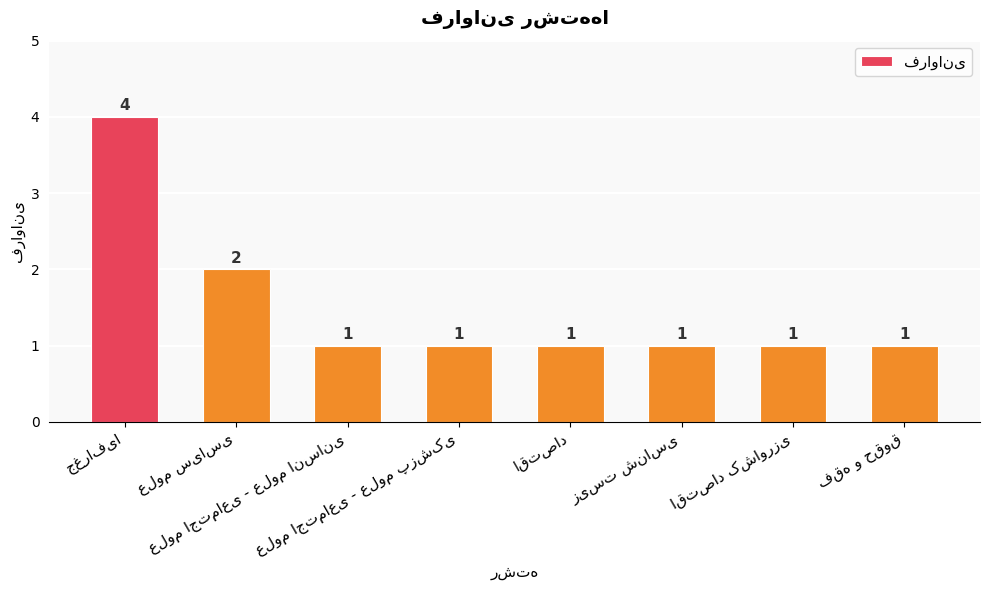

What is the maximum value shown in the chart?

4